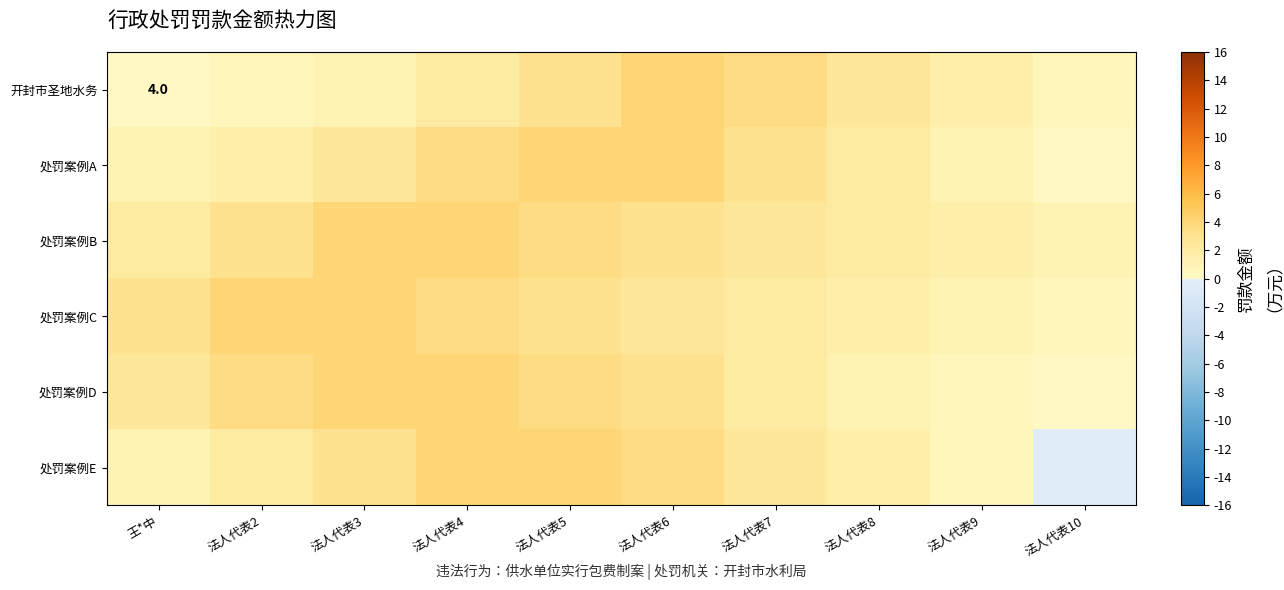

Is it true that 开封市圣地水务 equals 1.0 at 法人代表3?

True